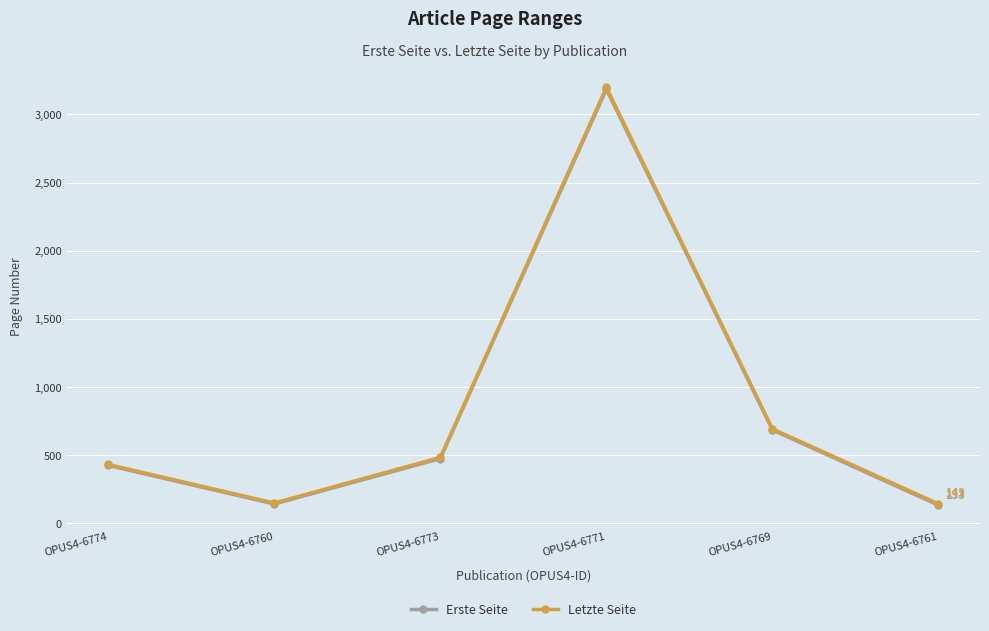

What is the maximum value for Letzte Seite?

3199